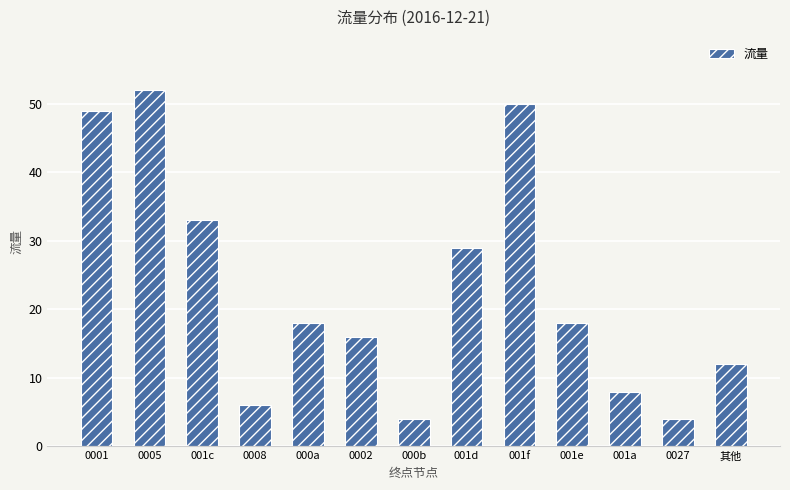

How many values are below 18?

6